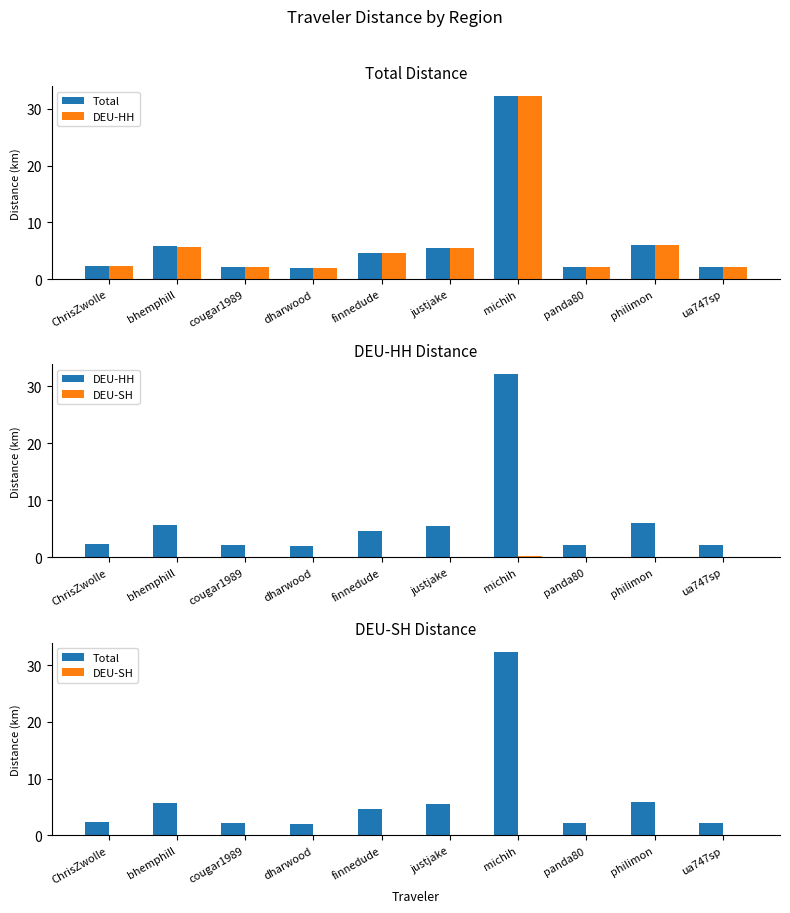

Is it true that DEU-SH equals 0.0 at ChrisZwolle?

True